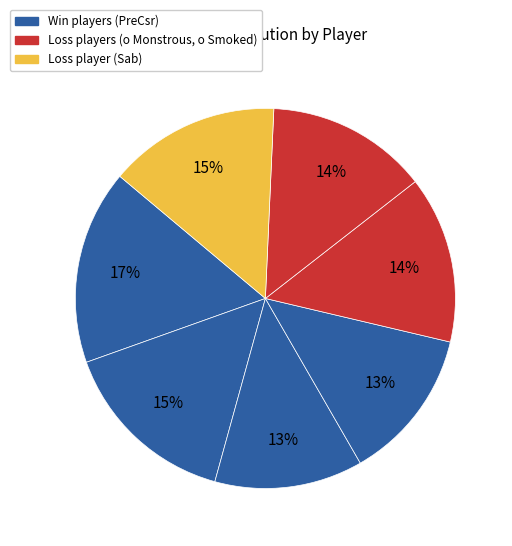

How many slices are in this pie chart?

7